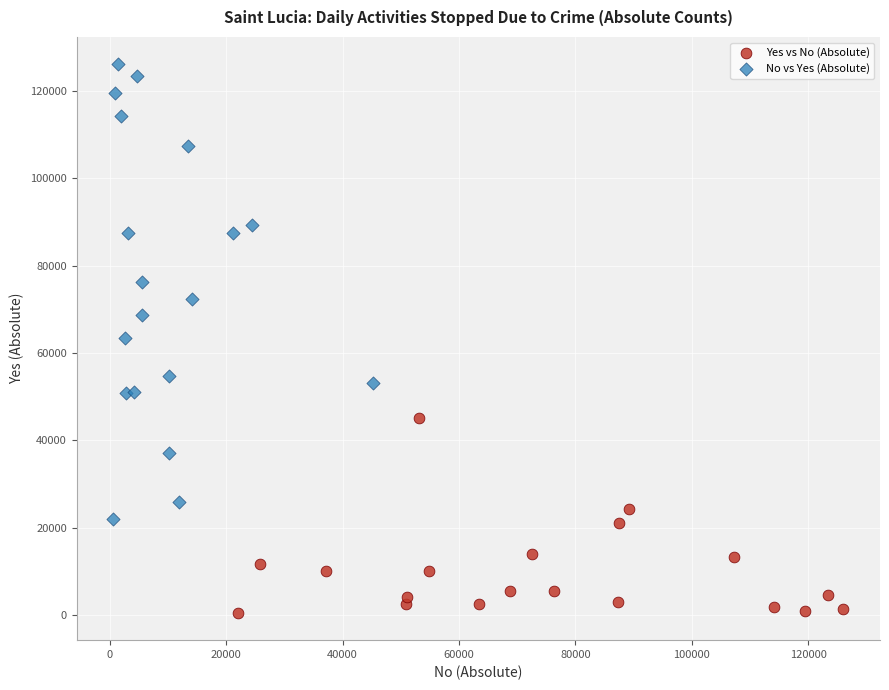

Which series has the largest Y range (max minus min)?

No vs Yes (Absolute)